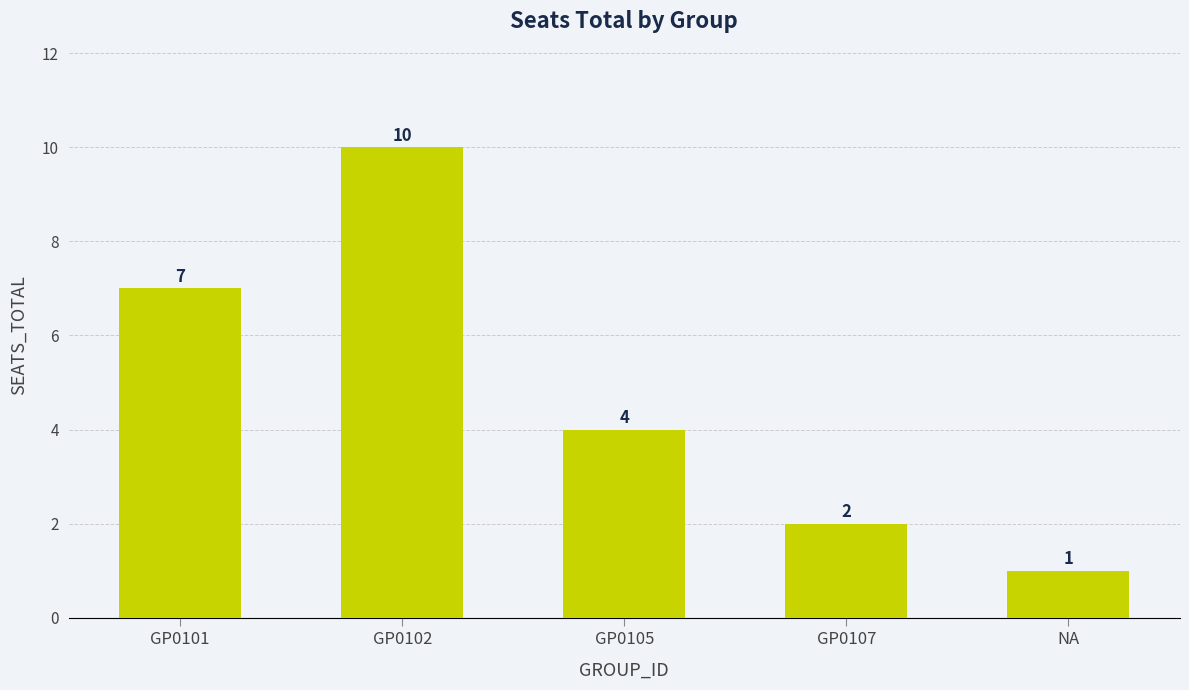

What is the change in value from GP0107 to NA?

-1